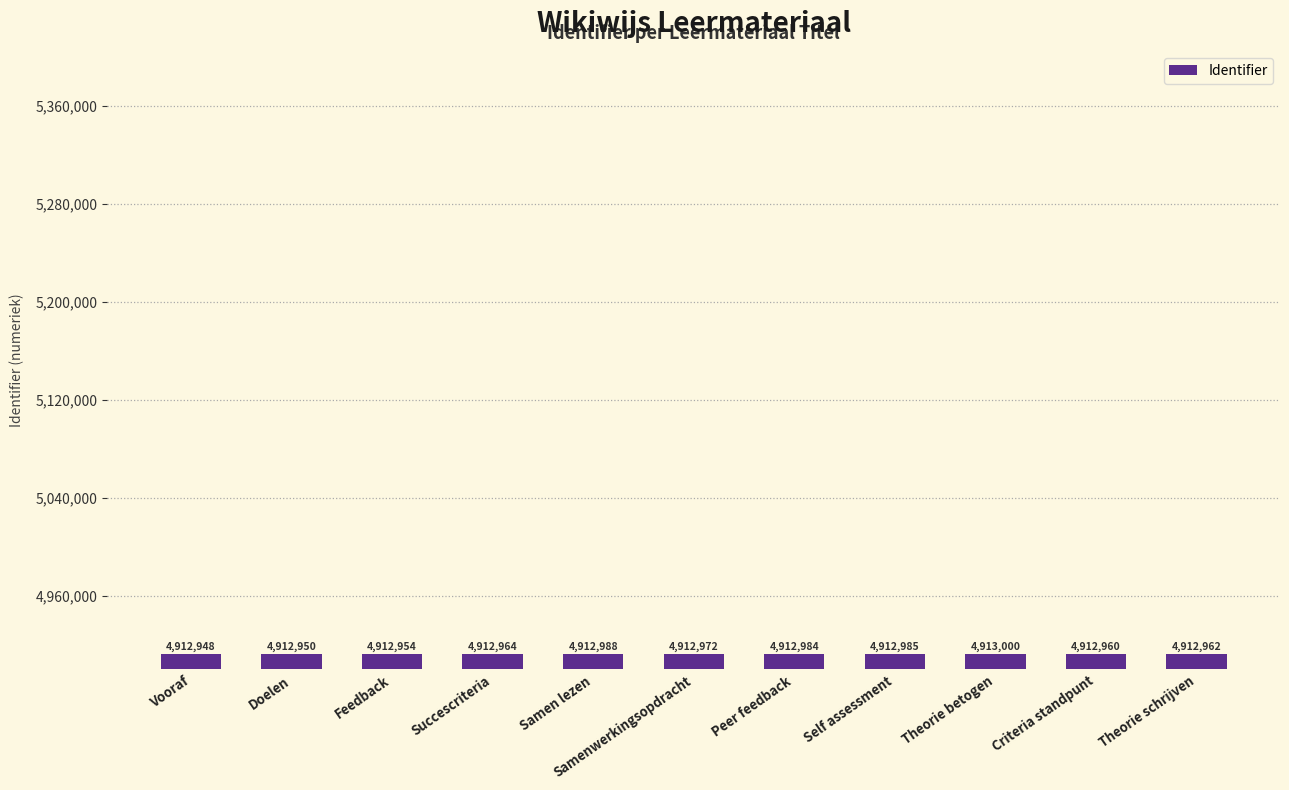

The chart shows a value of 7202805 at Feedback. True or false?

False